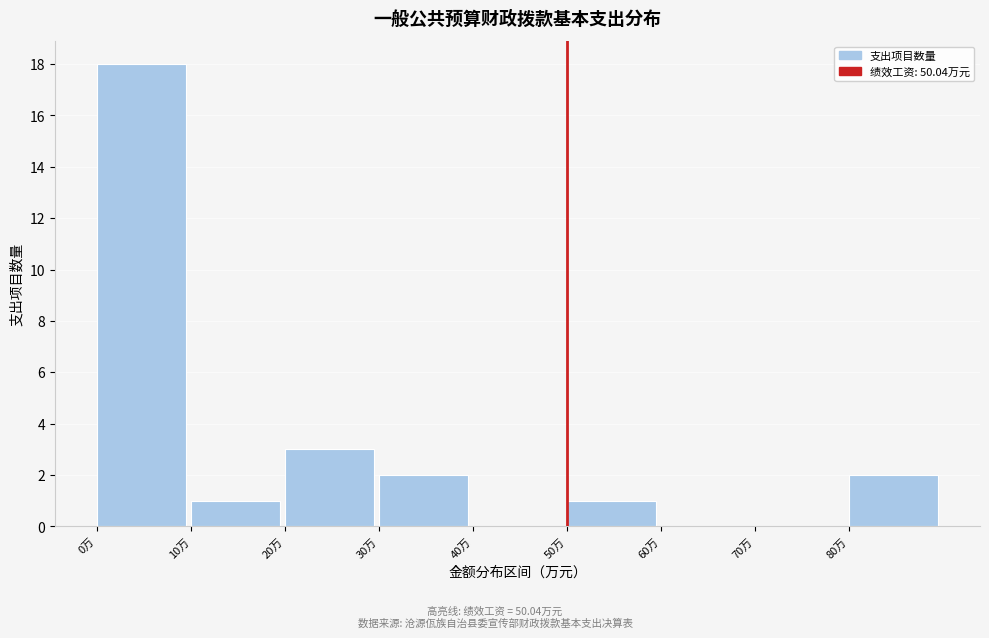

Which range on the x-axis has the tallest bar?

0 to 10